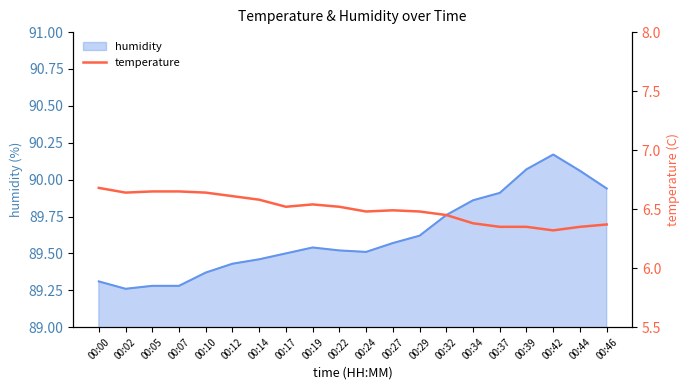

Which category has the lowest value across all series?

00:42